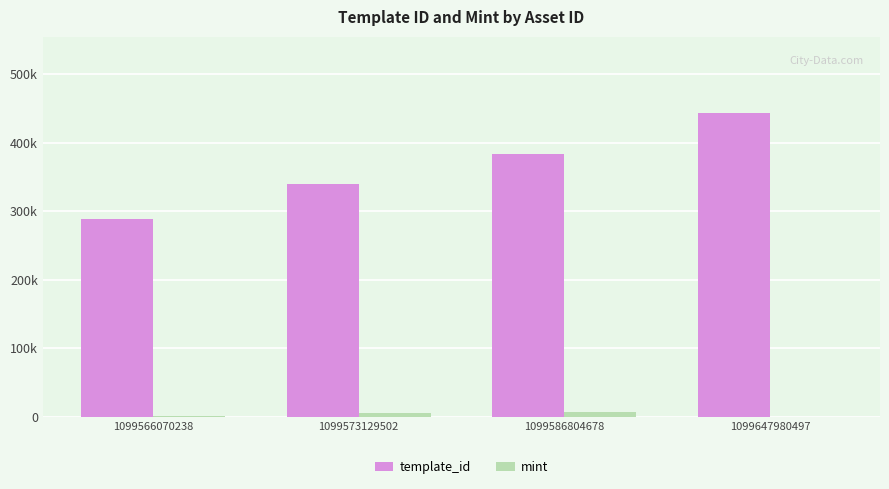

Which series has the largest range (max minus min)?

template_id